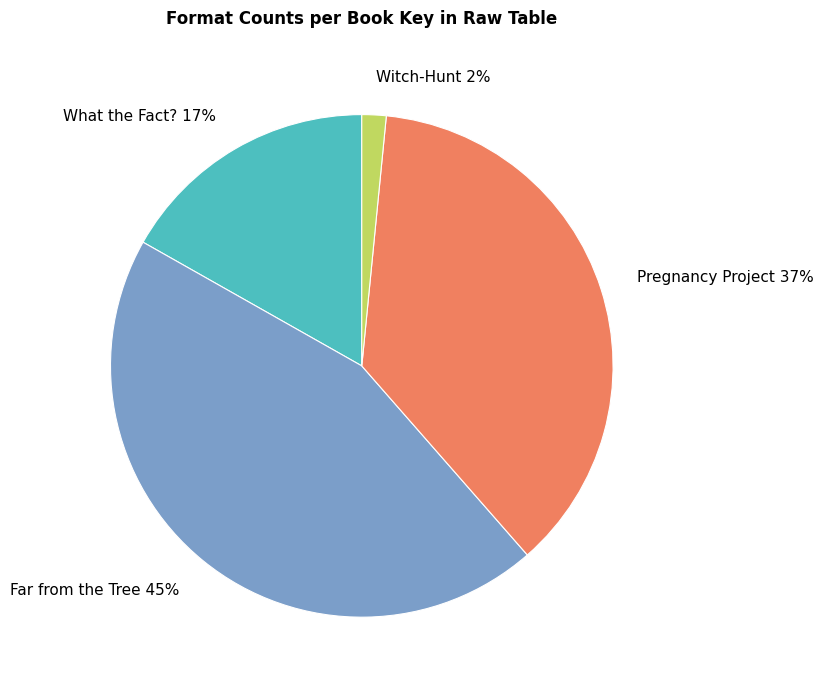

Count the number of slices in the pie.

4